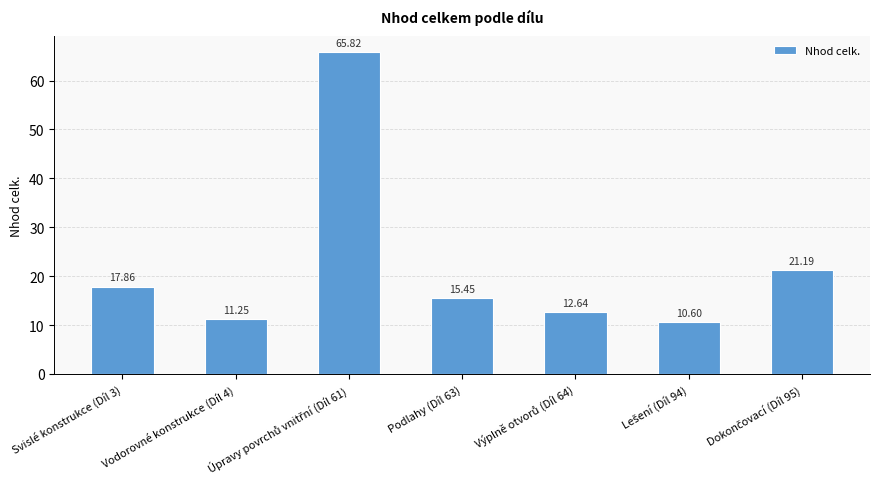

What is the difference between the maximum and minimum values?

55.2